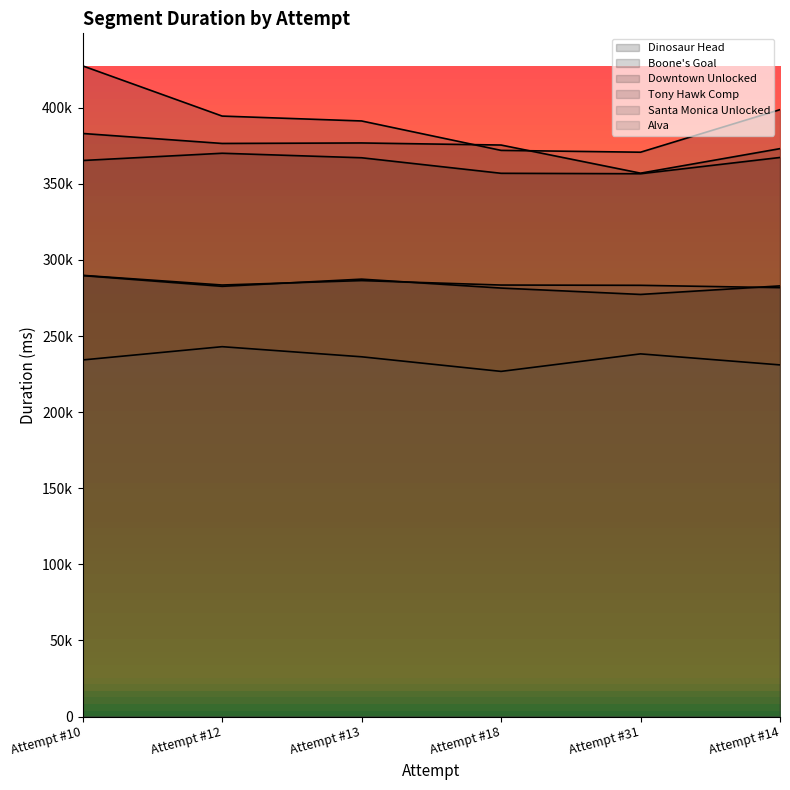

What is the lowest value of the Alva series?

226799